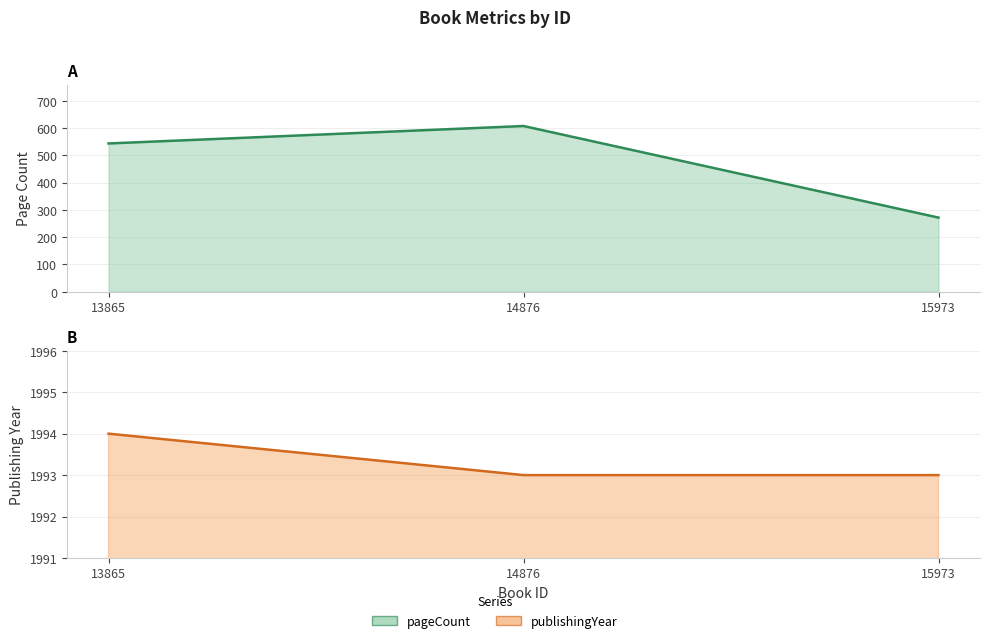

How many categories are shown in the chart?

3